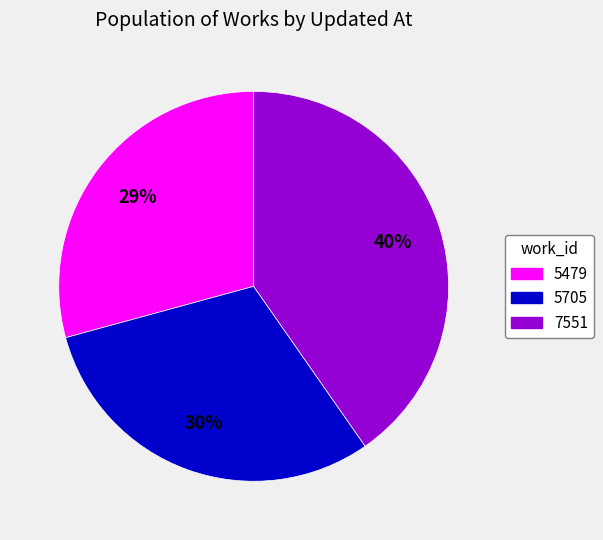

To the nearest percent, what is the difference between the 5705 and 5479 slice percentages?

1%